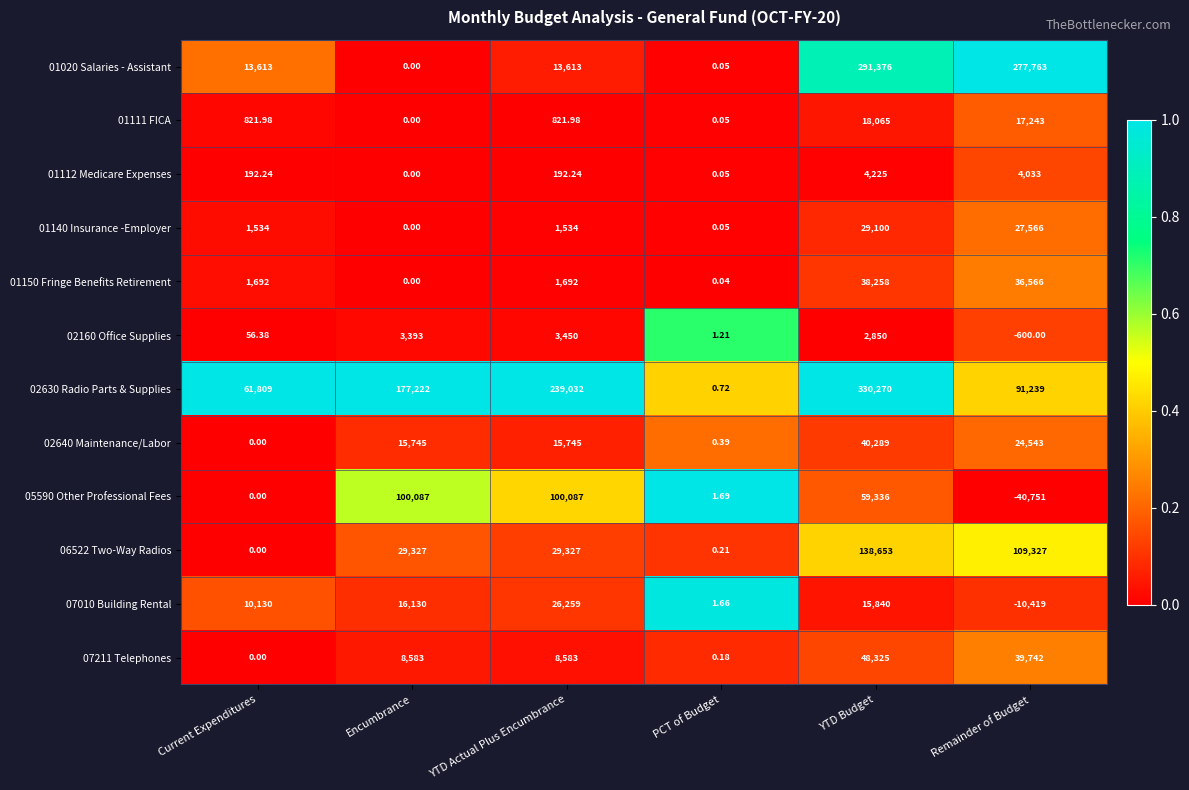

Where is 05590 Other Professional Fees nearest to the value 29668?

PCT of Budget